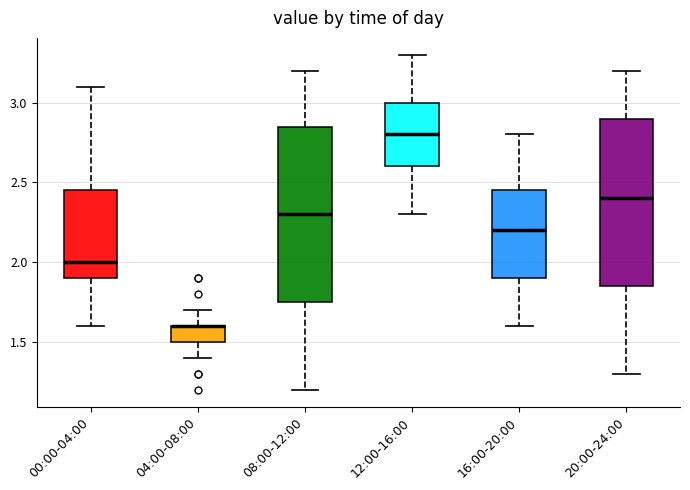

Where does the median line of the box for 00:00-04:00 sit on the y-axis? The values are not printed on the chart, so give them approximately, as read against the axis.

2.00